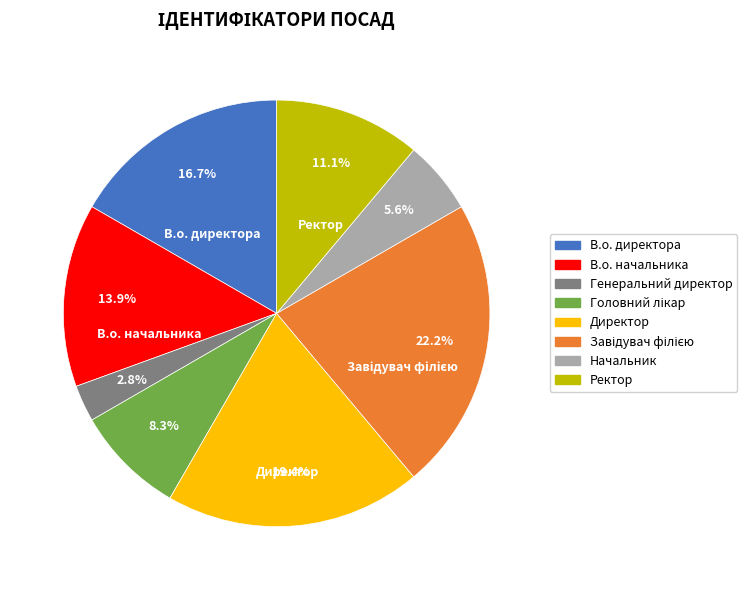

Which slice is the smallest?

Генеральний директор